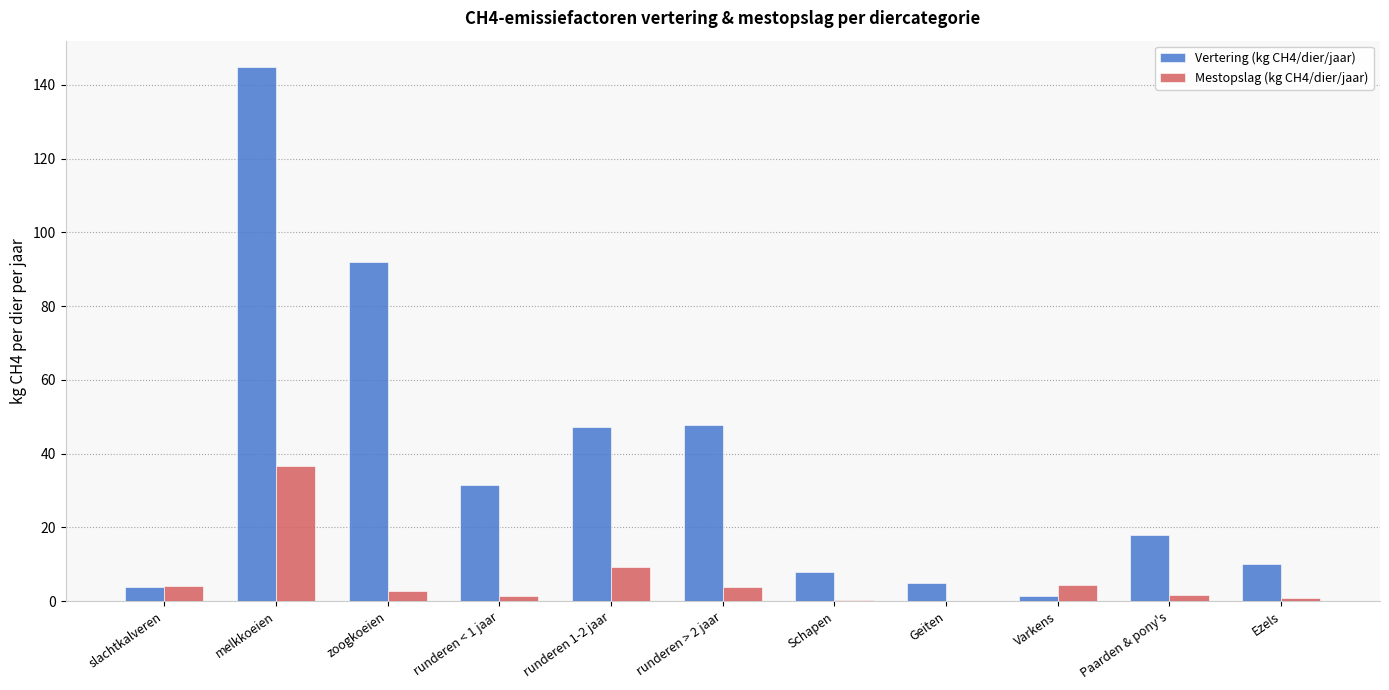

How many groups of bars are there?

11